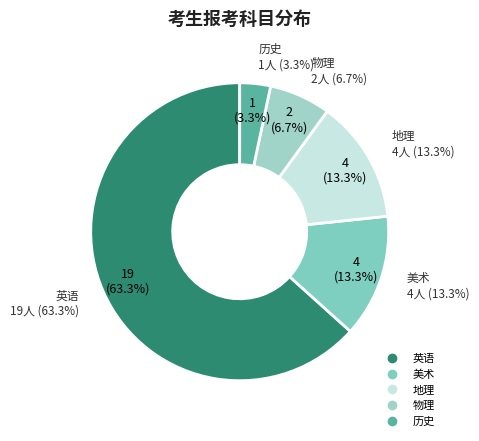

To the nearest percent, what is the combined percentage of 美术 and 地理?

27%